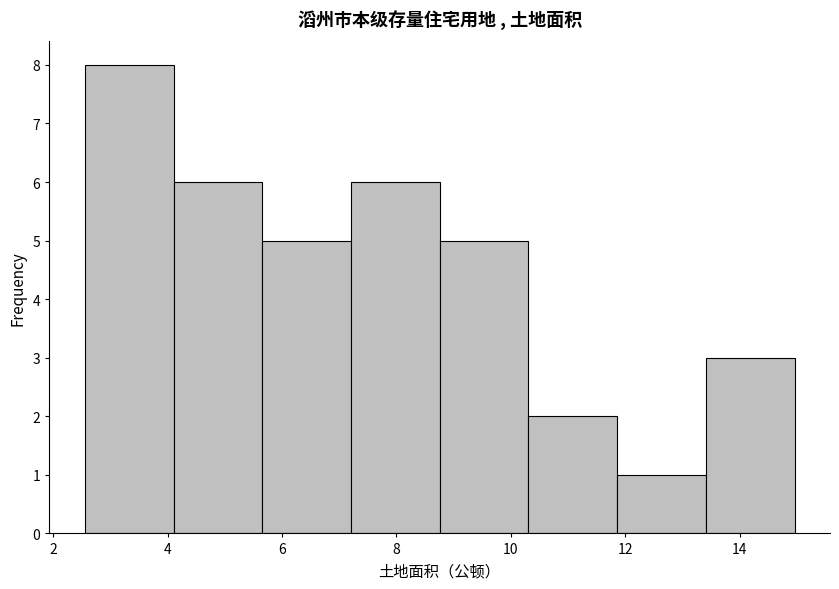

What is the height of the bar covering 7.2 to 8.8 on the x-axis? Neither the bar edges nor the heights are printed on the chart, so give them approximately, as read against the axes.

6